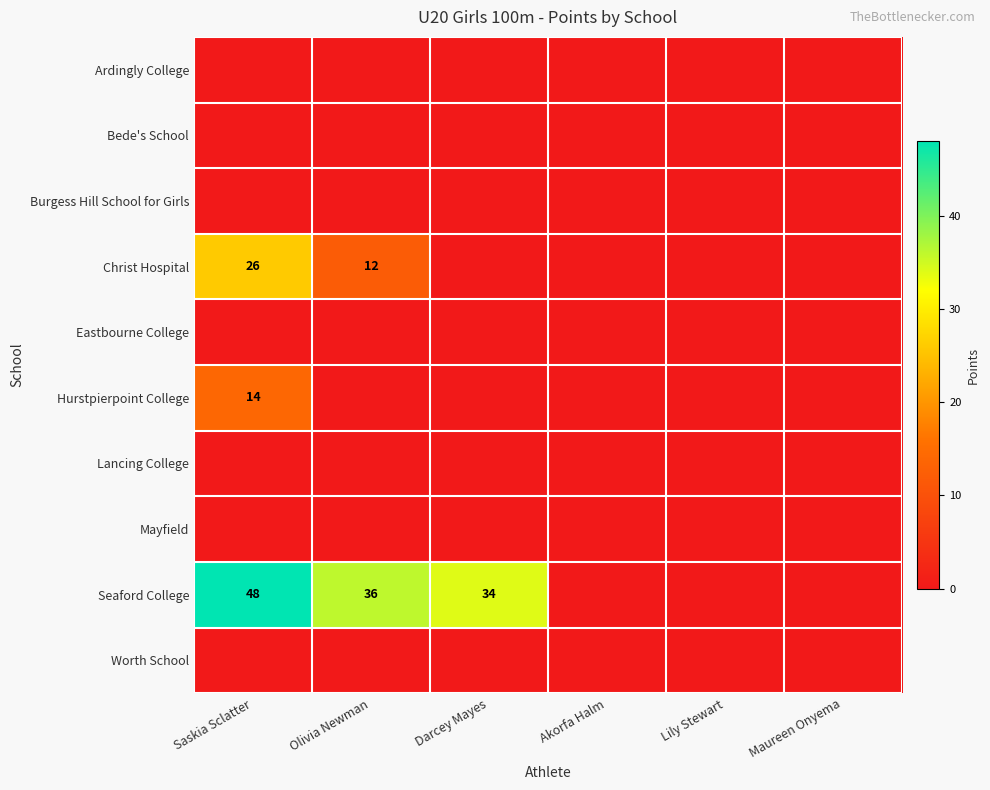

At Olivia Newman, list the series in order from largest to smallest.

Seaford College, Christ Hospital, Ardingly College, Bede's School, Burgess Hill School for Girls, Eastbourne College, Hurstpierpoint College, Lancing College, Mayfield, Worth School